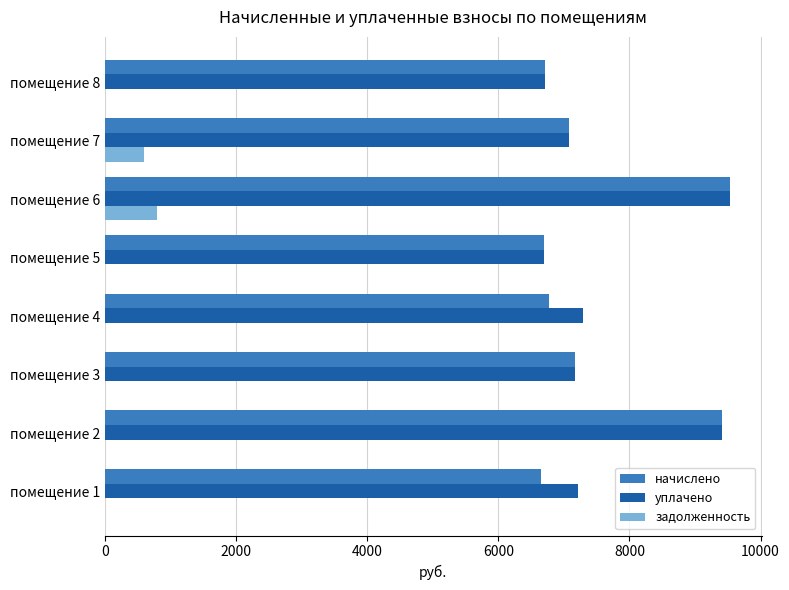

What is the greatest value displayed?

9538.6